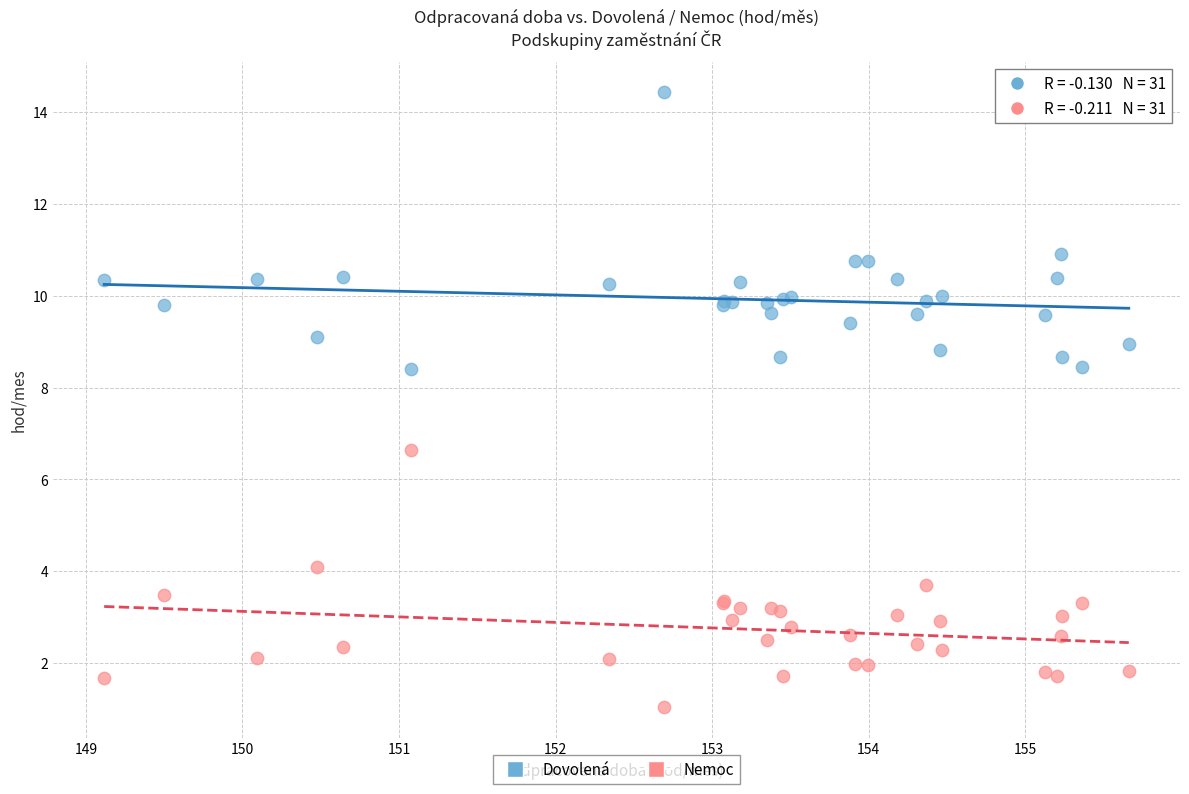

Across all series, what Y value is closest to 7?

6.6